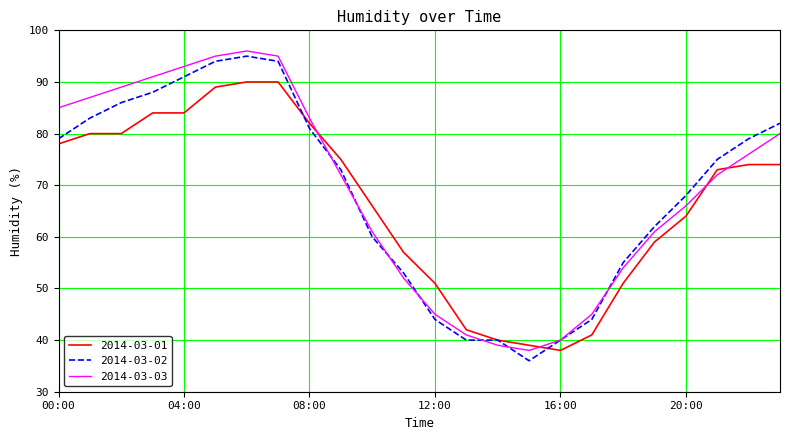

What is the greatest value displayed?

96